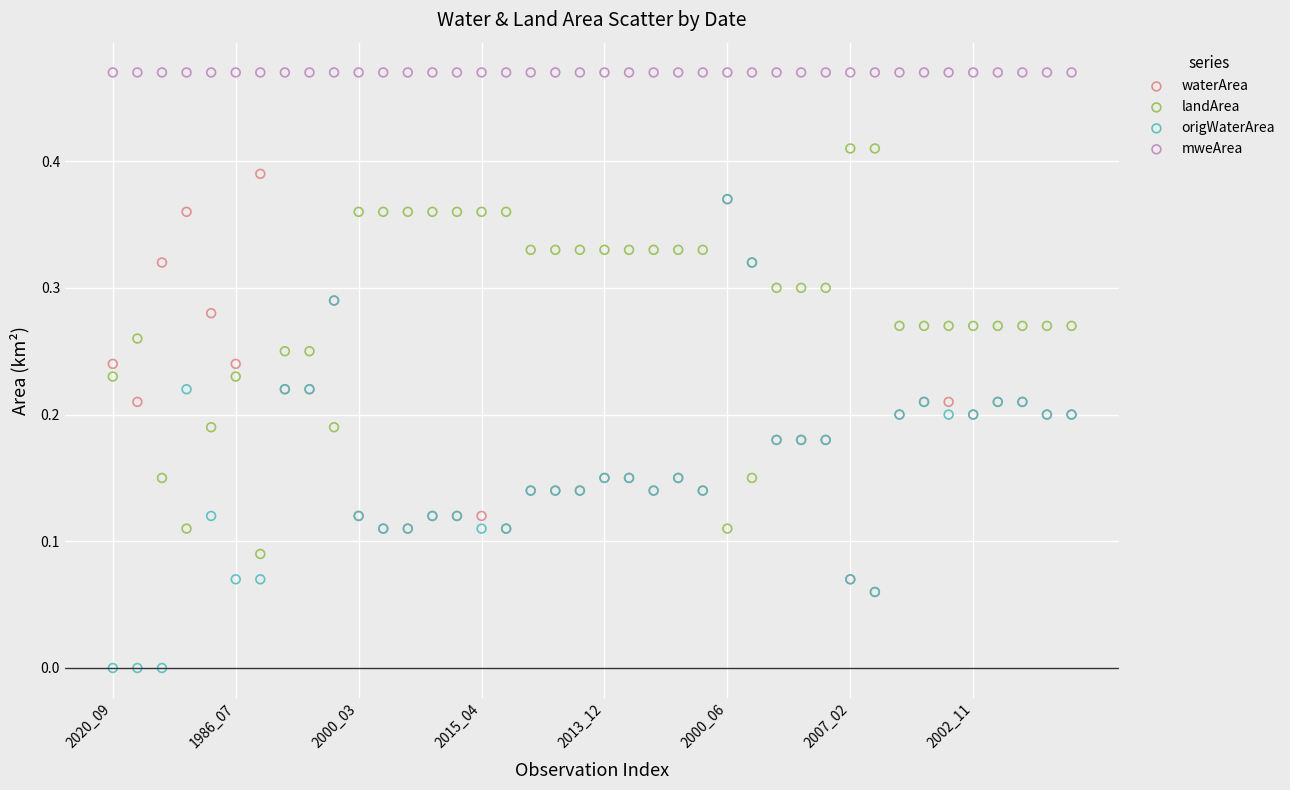

Which series contains the highest Y value?

mweArea